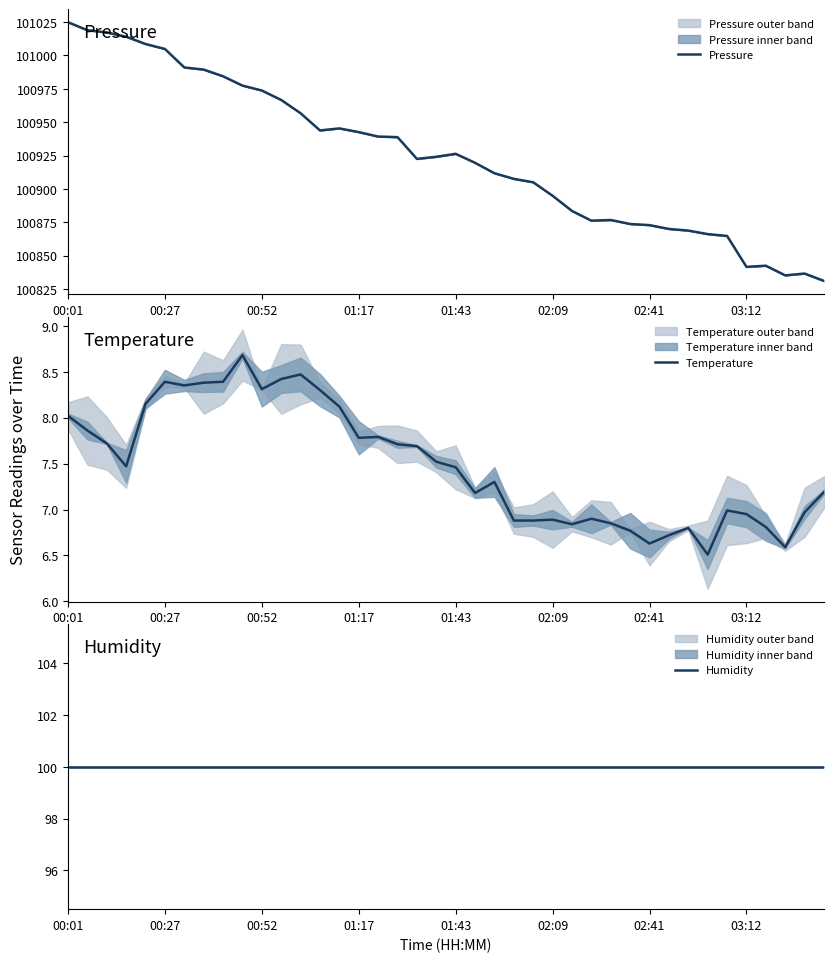

At how many categories does at least one series exceed 77235?

40